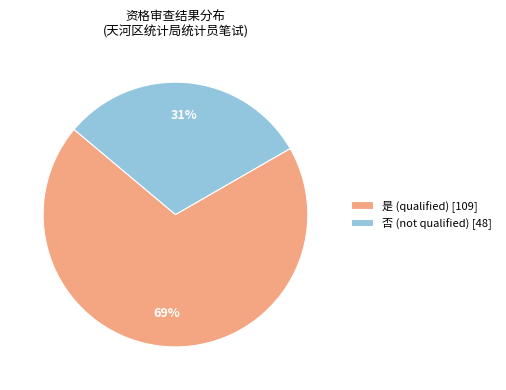

Which category has the smallest portion of the pie?

否